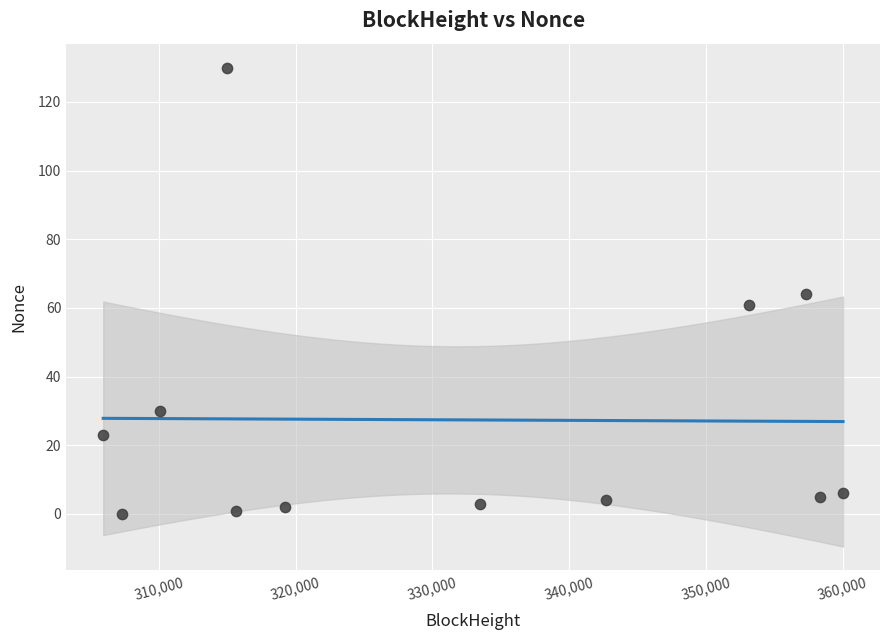

What is the range of X values (max minus min)?

54094